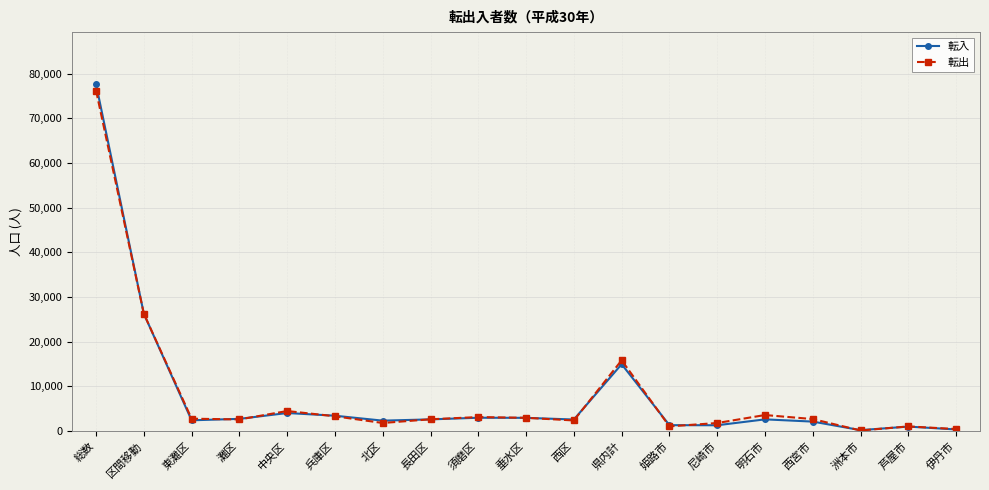

Between 総数 and 区間移動, which series saw the biggest shift?

転入